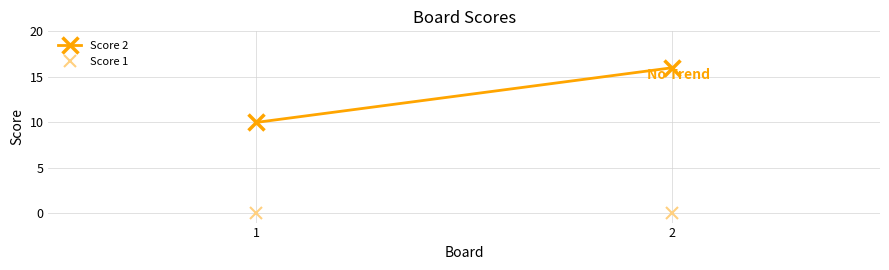

Rank the series by their maximum value, from highest to lowest.

Score 2, Score 1